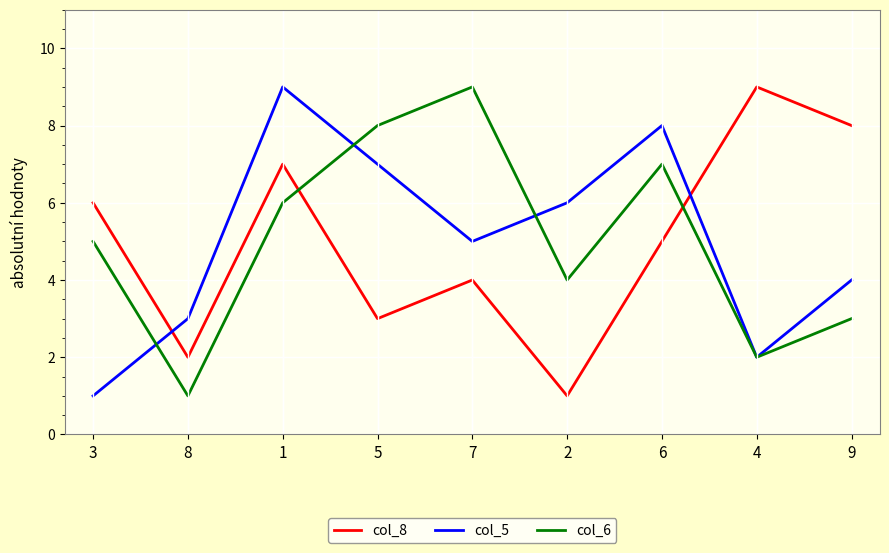

Reading right to left, list all the values displayed in this chart.

col_8: 8	9	5	1	4	3	7	2	6
col_5: 4	2	8	6	5	7	9	3	1
col_6: 3	2	7	4	9	8	6	1	5